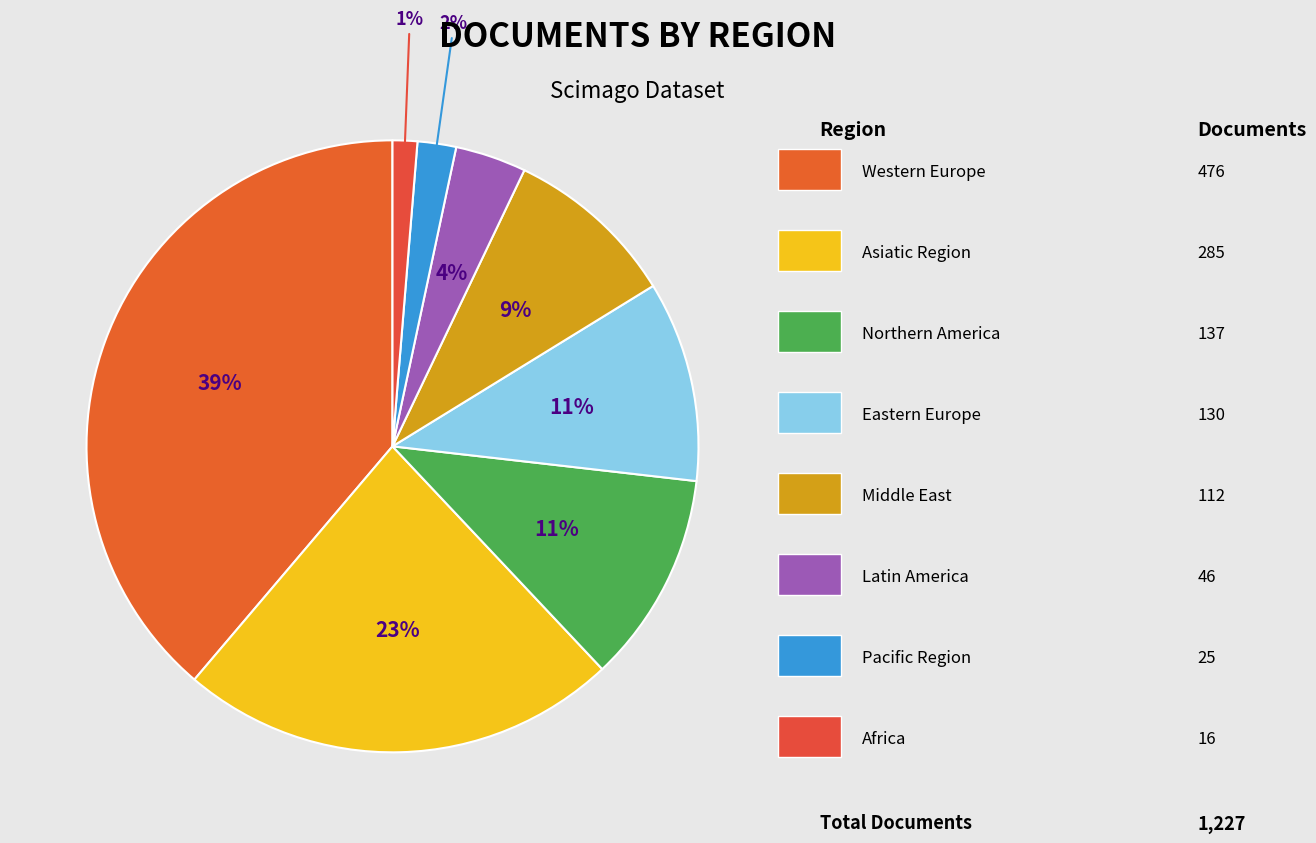

How many slices are in this pie chart?

8